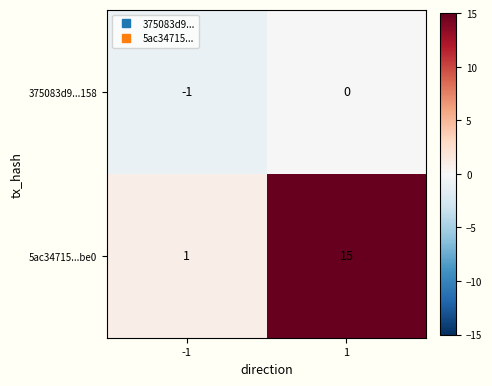

What is the spread (max minus min) of values at 1?

15